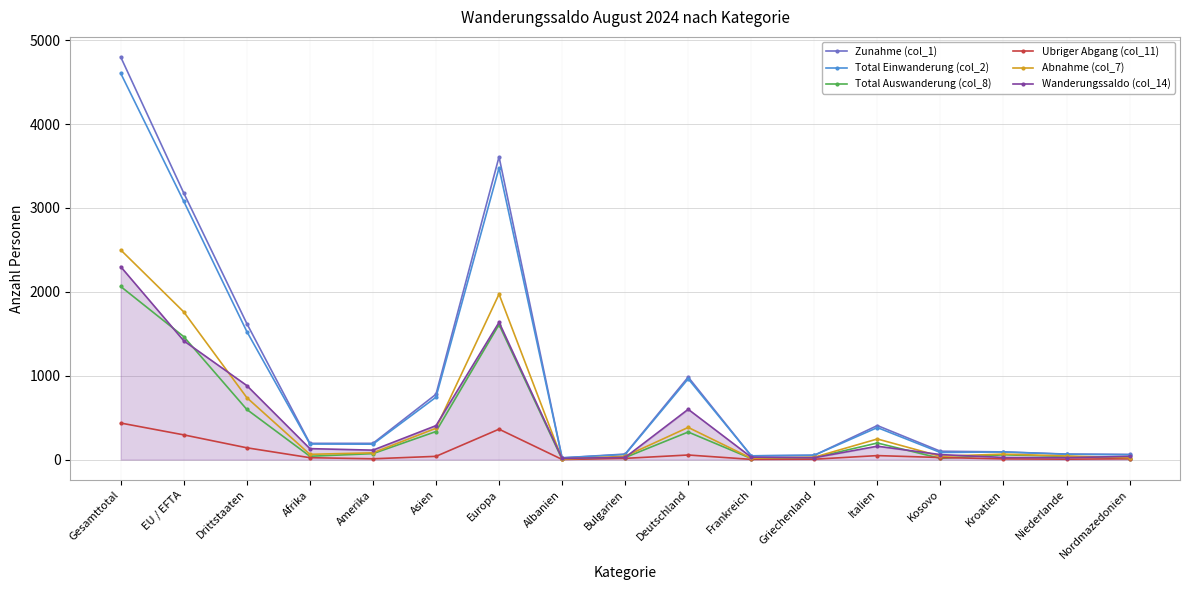

What is the value of the Ubriger Abgang (col_11) point at the 12th from the left?

5